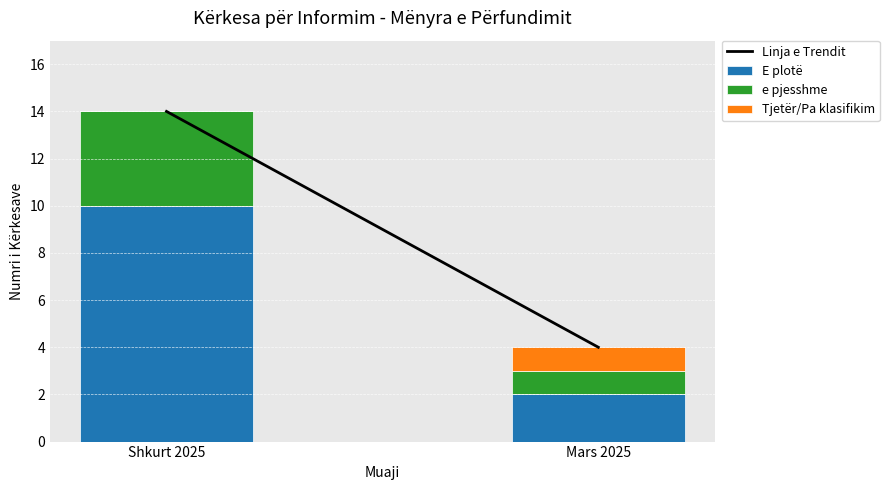

What is the highest value of the E plotë series?

10